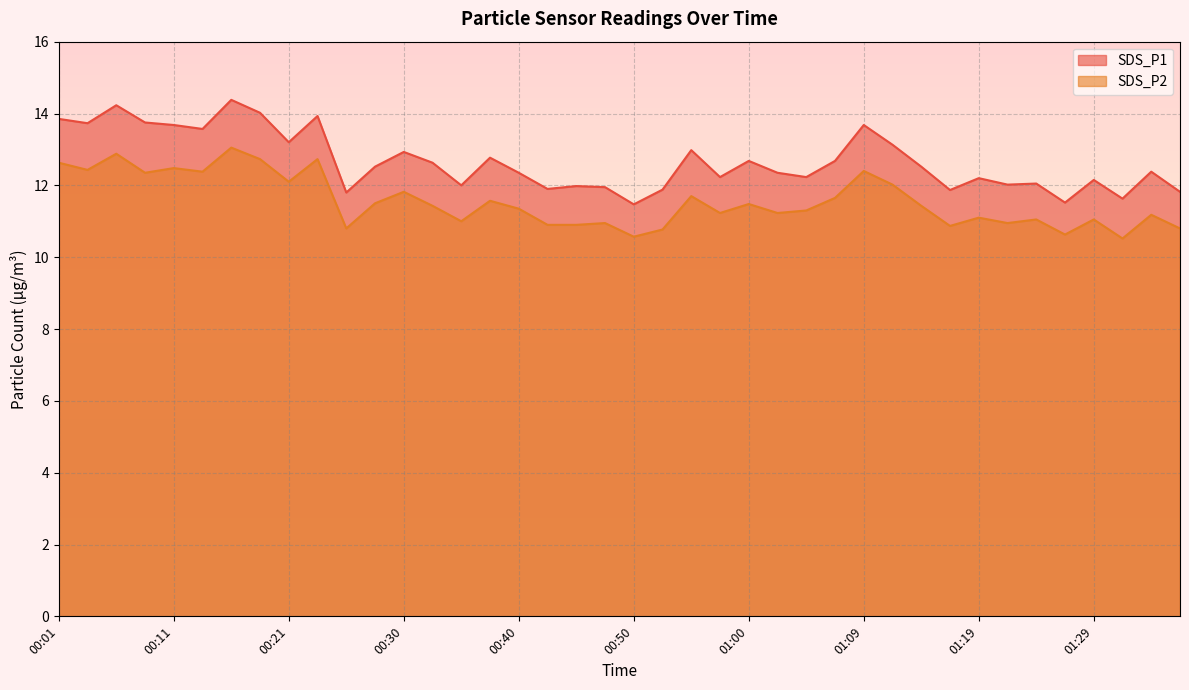

Reading left to right, extract all data points from this chart.

SDS_P1 line: 13.8	13.7	14.2	13.8	13.7	13.6	14.4	14.0	13.2	13.9	11.8	12.5	12.9	12.6	12.0	12.8	12.3	11.9	12.0	11.9	11.5	11.9	13.0	12.2	12.7	12.3	12.2	12.7	13.7	13.1	12.5	11.9	12.2	12.0	12.1	11.5	12.2	11.6	12.4	11.8
SDS_P2 line: 12.6	12.4	12.9	12.3	12.5	12.4	13.1	12.7	12.1	12.7	10.8	11.5	11.8	11.4	11.0	11.6	11.3	10.9	10.9	10.9	10.6	10.8	11.7	11.2	11.5	11.2	11.3	11.7	12.4	12.0	11.4	10.9	11.1	10.9	11.1	10.6	11.1	10.5	11.2	10.8